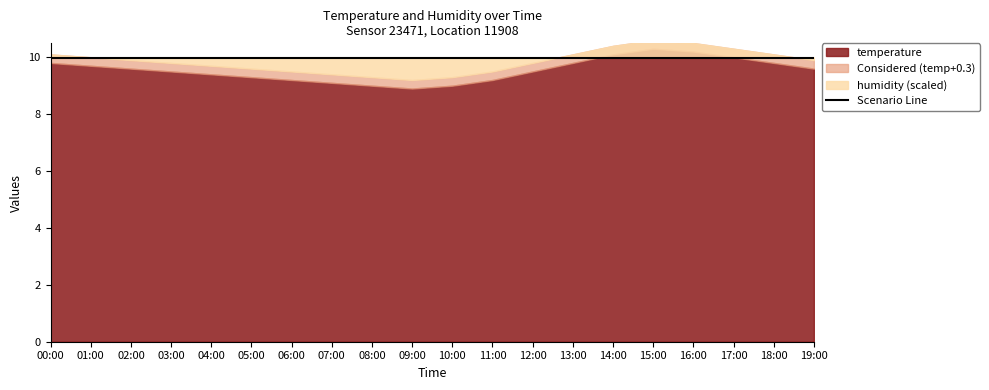

At which category does temperature reach its first local peak?

15:00